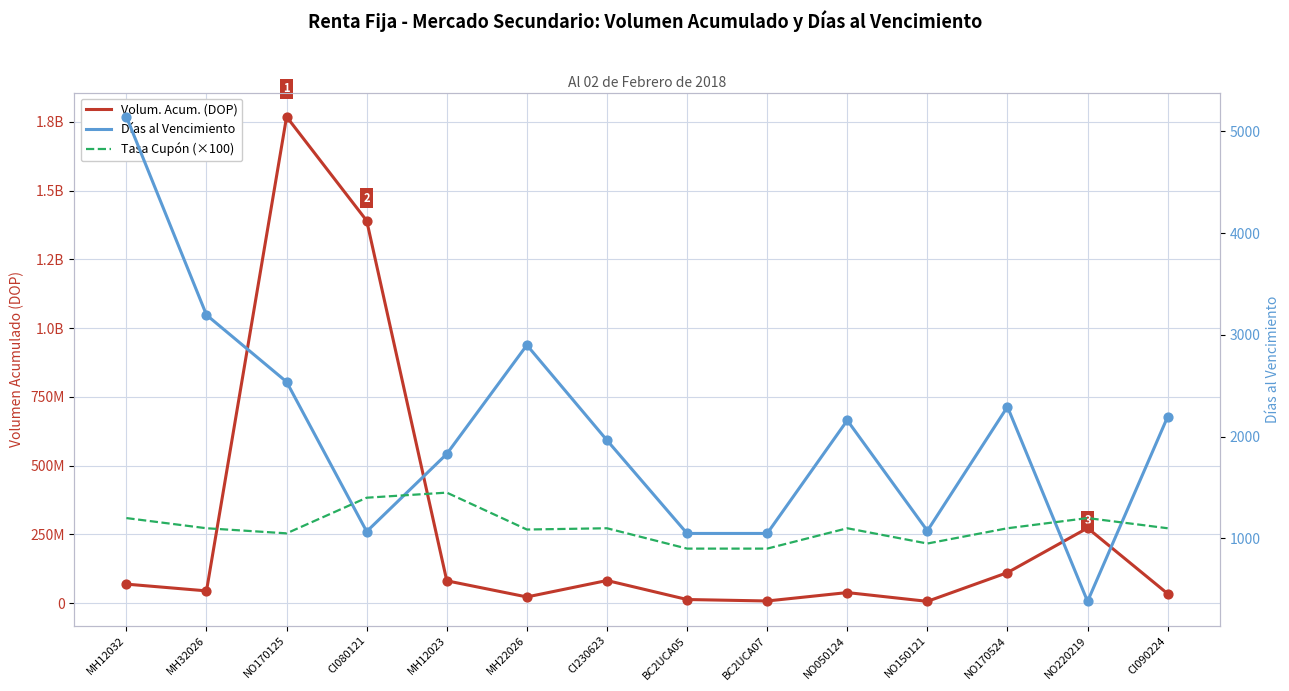

Is the value of Tasa Cupón (×100) at NO170524 greater than the value of Días al Vencimiento at CI080121?

Yes